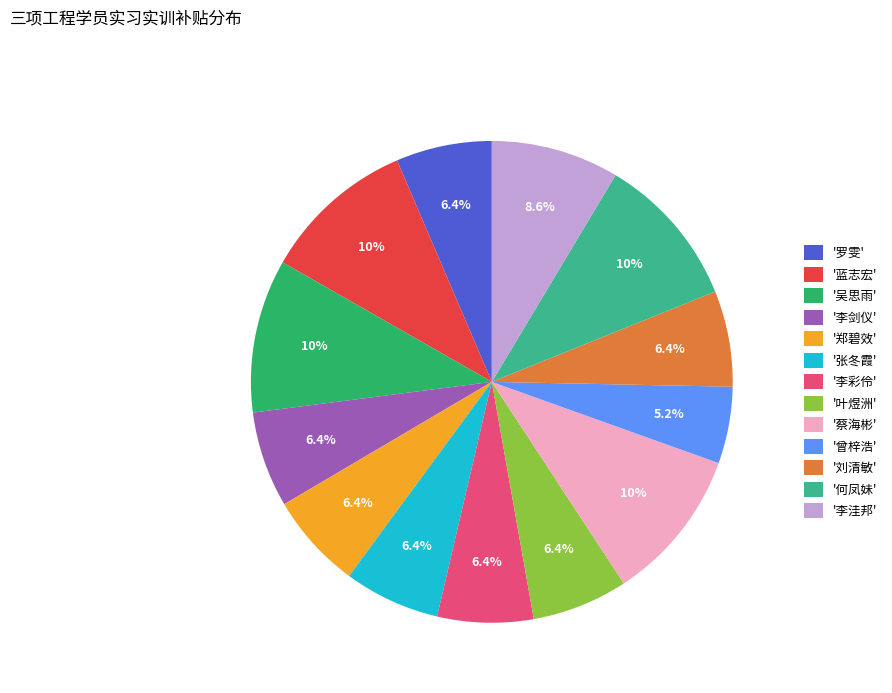

Is there any slice that represents more than half of the pie?

No